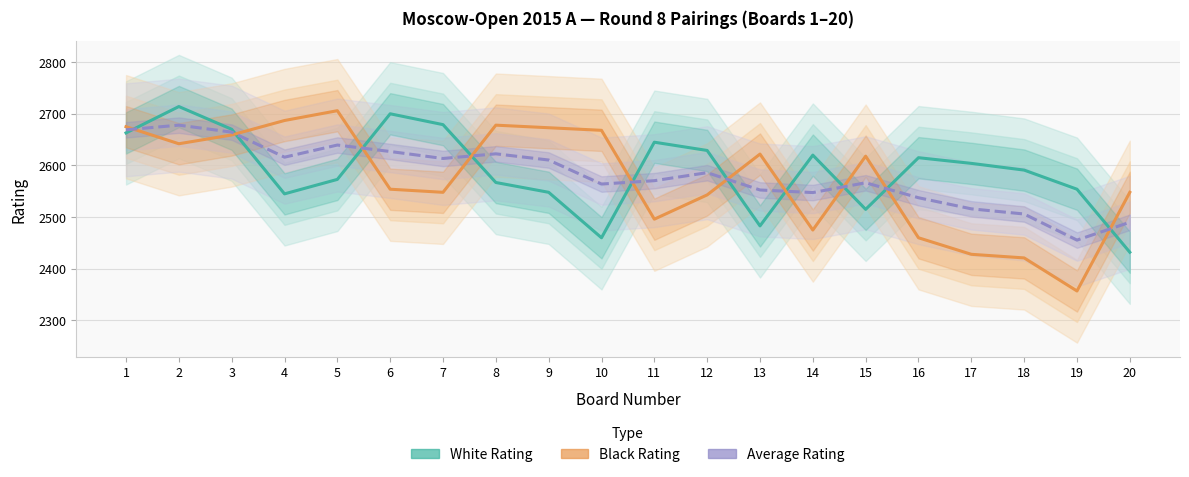

At 8, list the series in order from smallest to largest.

White Rating, Average Rating, Black Rating